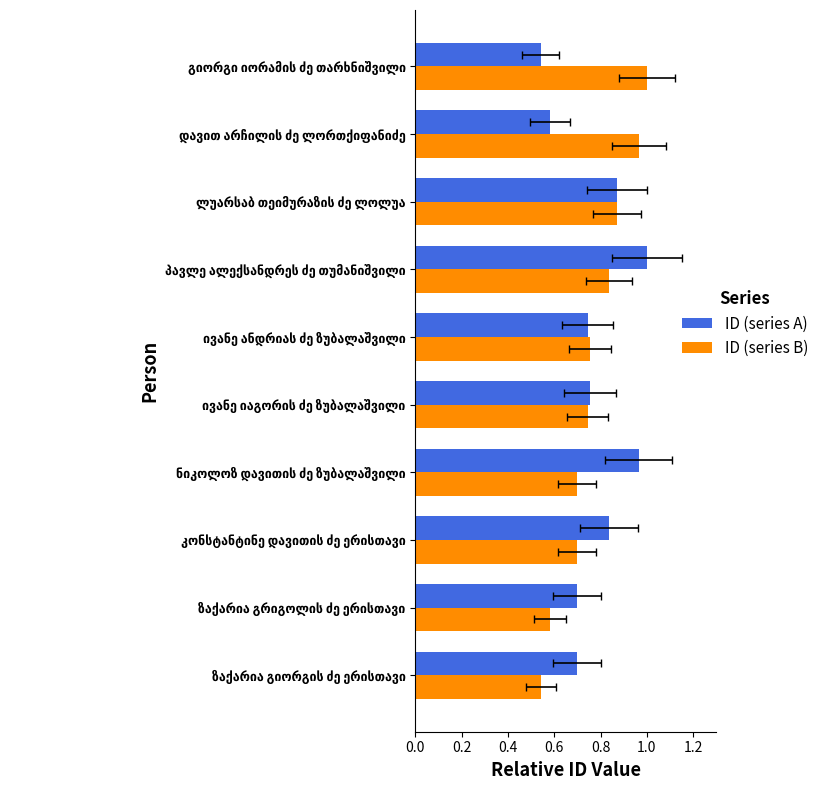

What position from the left is ზაქარია გრიგოლის ძე ერისთავი?

2